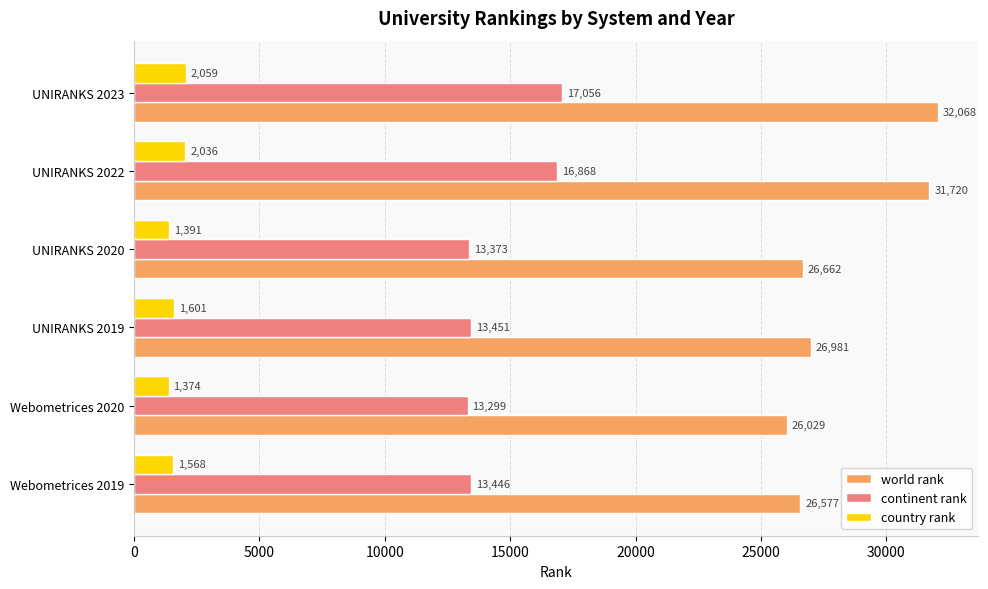

What is the maximum value shown in the chart?

32068